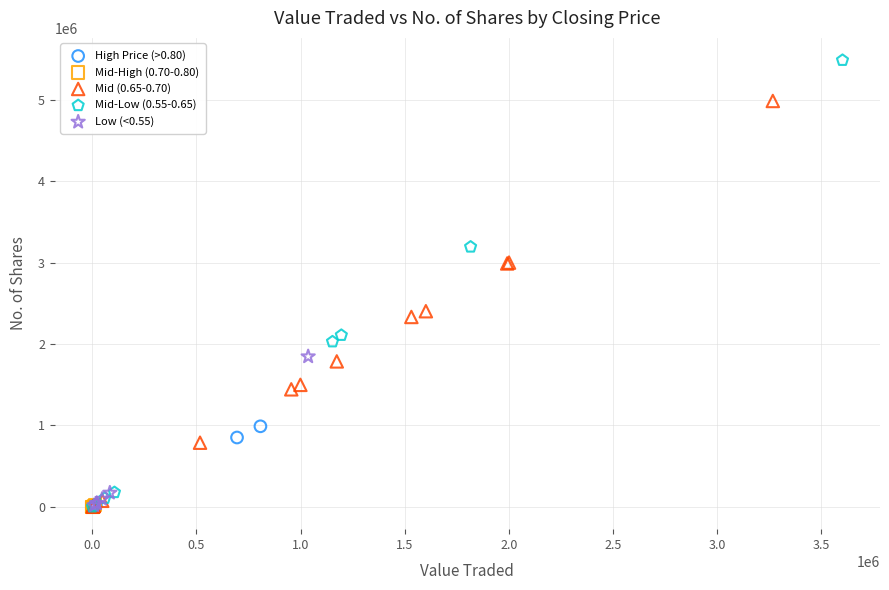

Which series reaches the maximum Y coordinate?

Mid-Low (0.55-0.65)